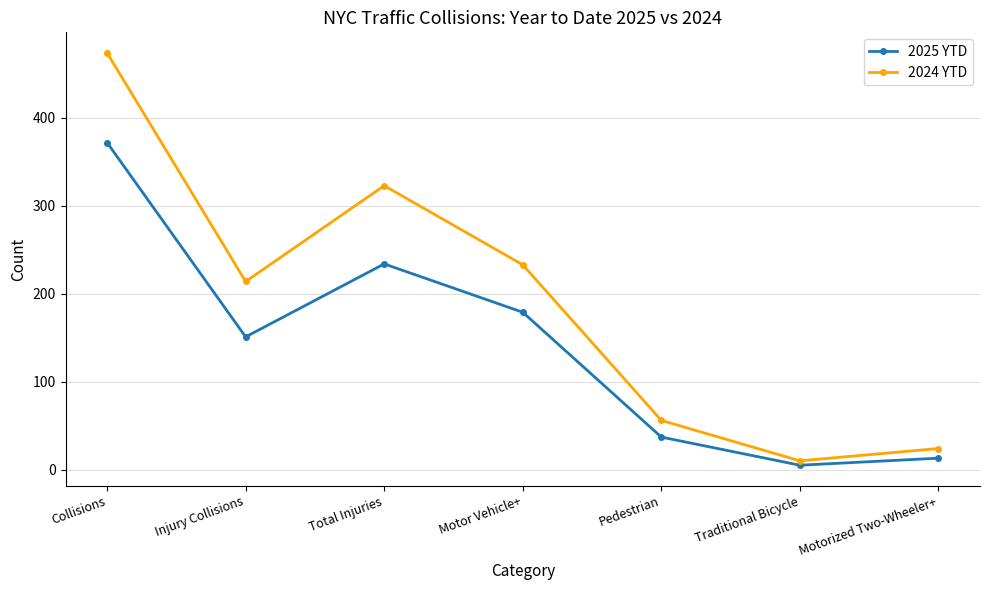

What is the approximate value of 2025 YTD at Motorized Two-Wheeler+?

13